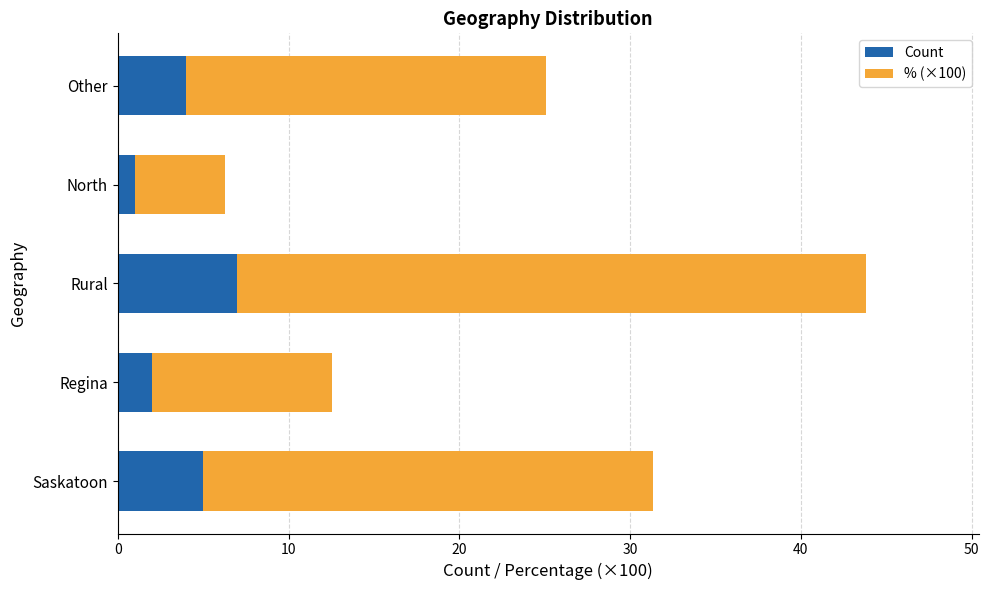

What is the highest value of the Count series?

7.0